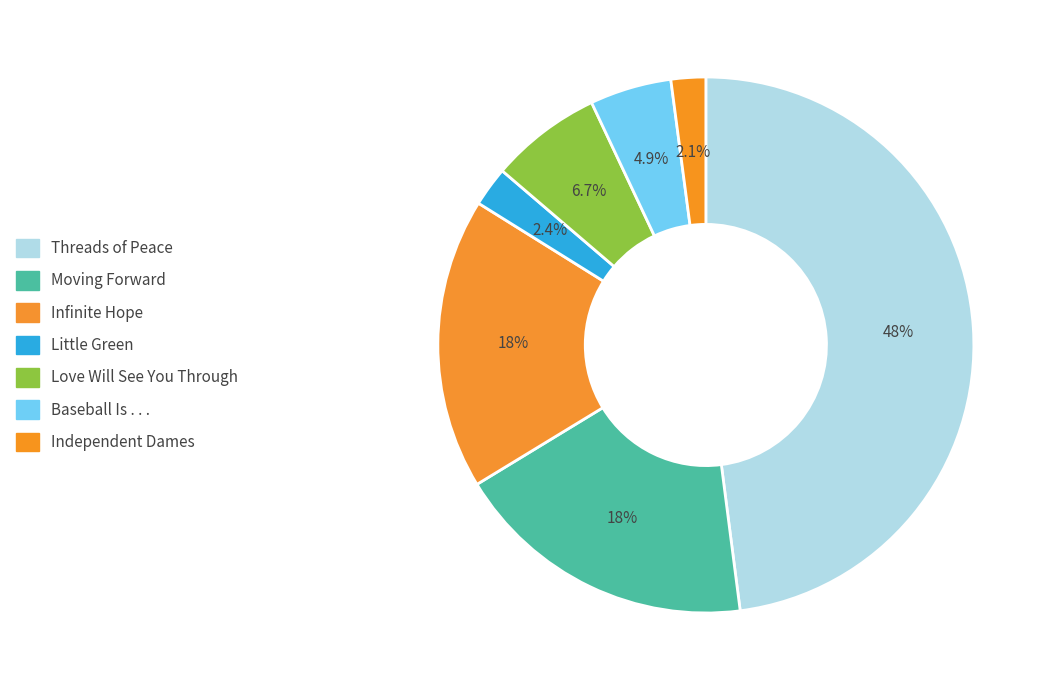

How many slices are in this pie chart?

7